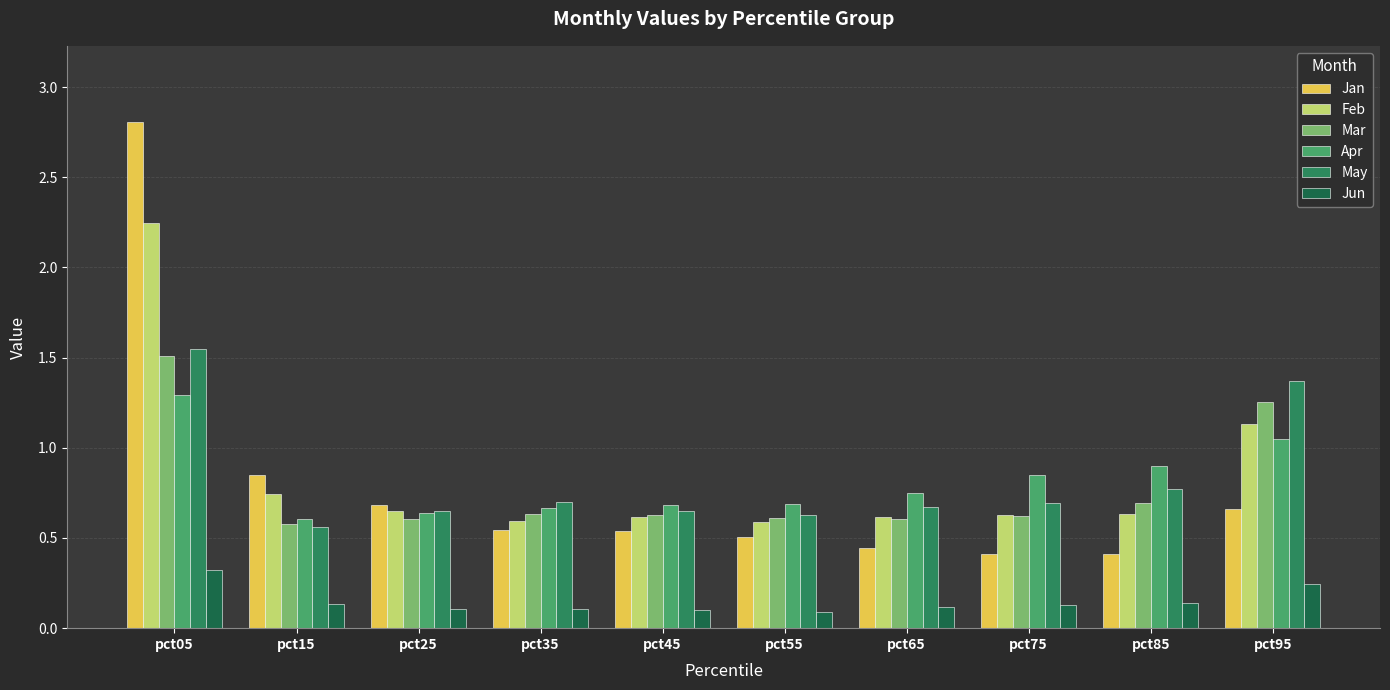

What is the difference between the maximum and second lowest values in the Jan series?

2.4